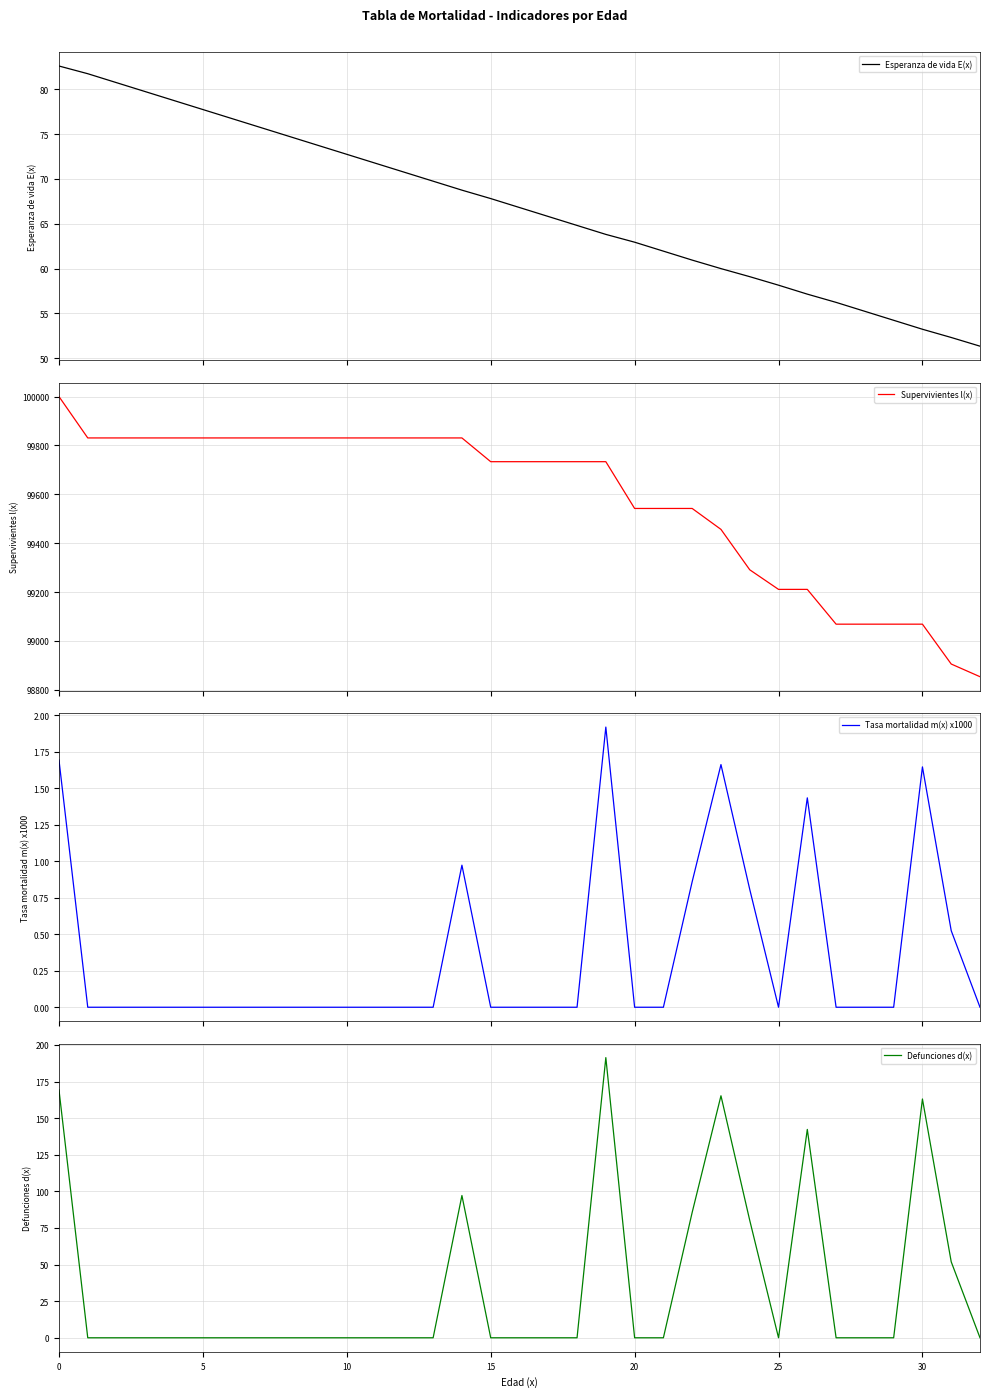

How many values in the Tasa mortalidad m(x) x1000 series exceed 0?

9